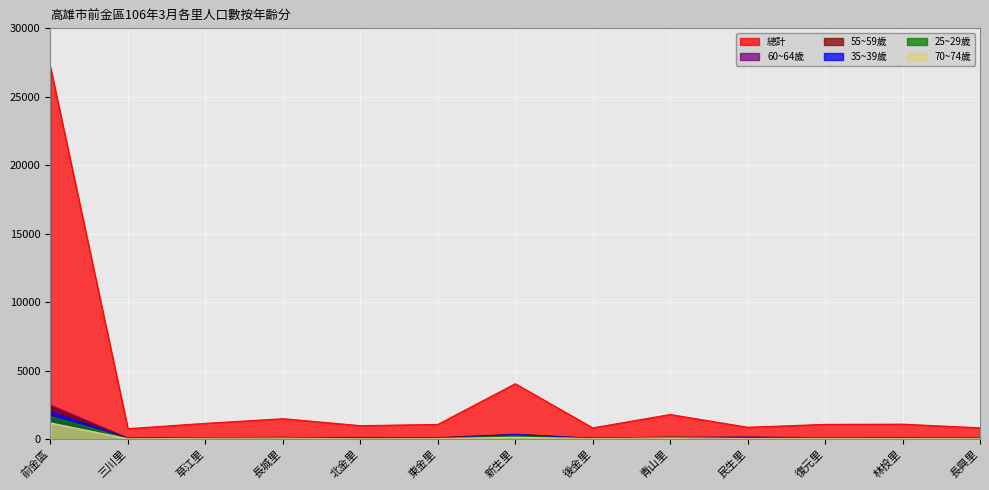

How many values in the 70~74歲 series exceed 53?

6